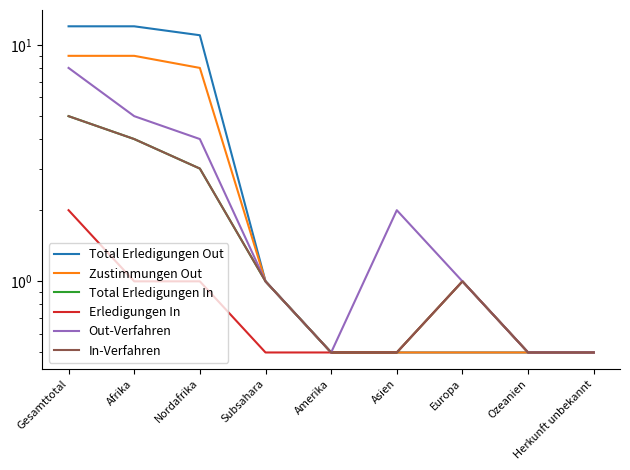

True or false: In-Verfahren has a value of 0.8 at Amerika.

False